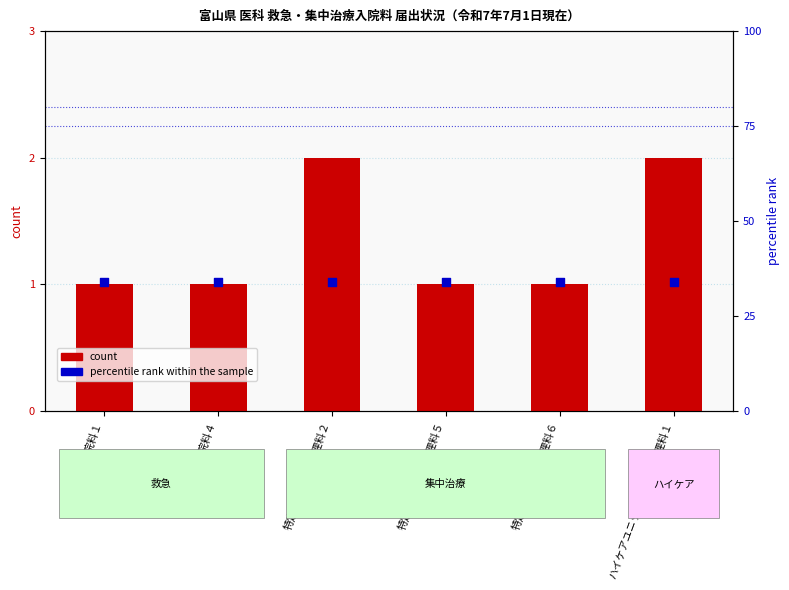

What is the total value across all series at 救命救急入院料４?

35.0